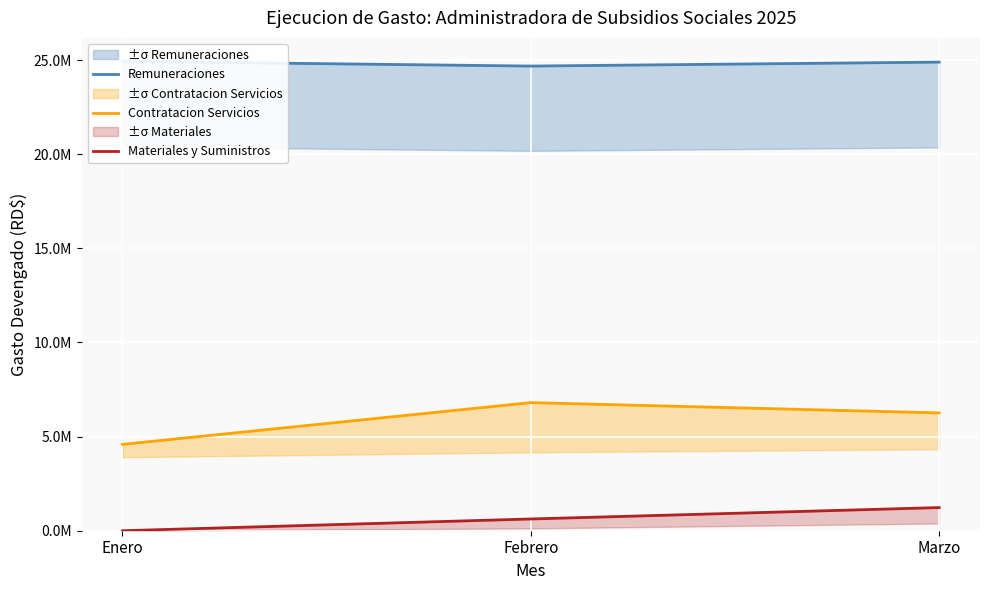

List the series in order of their overall mean, highest first.

Remuneraciones, Contratacion Servicios, Materiales y Suministros